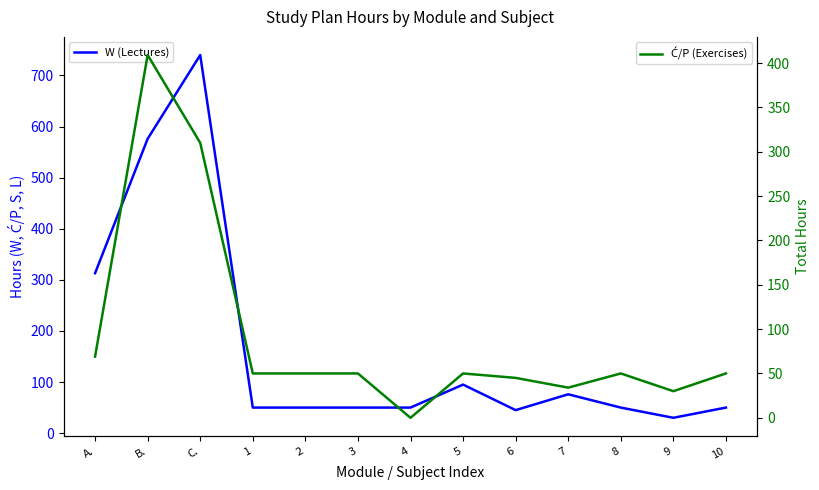

In Ć/P (Exercises), how many points are lower than both neighbors (excluding endpoints)?

3